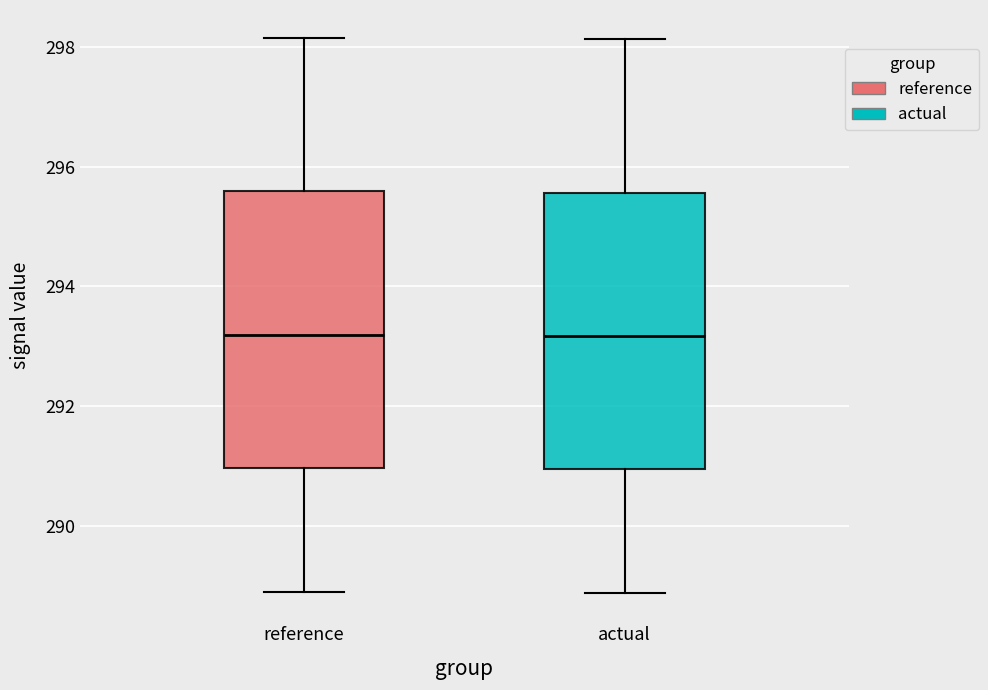

Reading left to right, read every box against the y-axis: the position of its median line, the range the box covers, and the ends of its whiskers. The values are not printed on the chart, so give them approximately, as read against the axis.

reference: median 293.2, box 291.0 to 295.6, whiskers 288.8 to 298.2
actual: median 293.2, box 291.0 to 295.6, whiskers 288.8 to 298.2